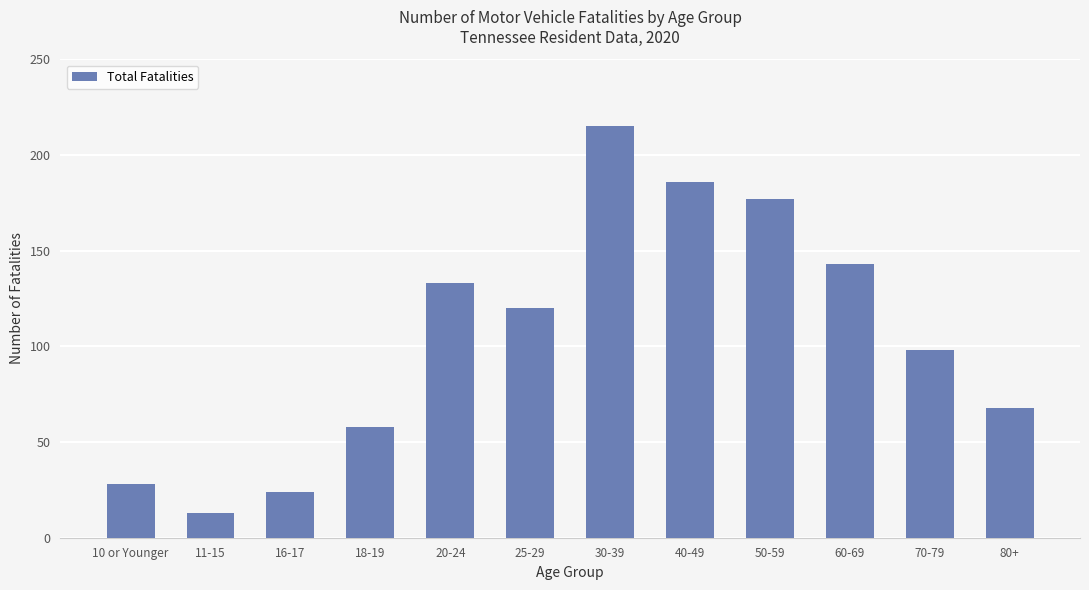

What is the difference between the second highest and minimum values?

173